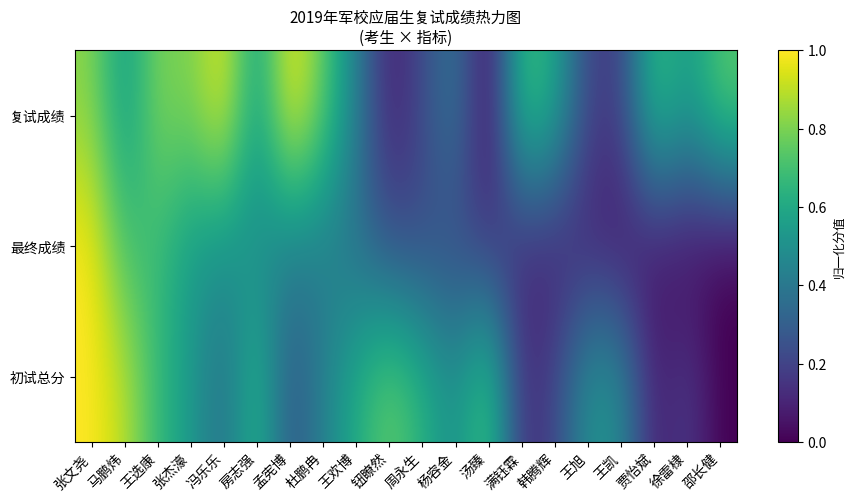

What is the spread (max minus min) of values at 周永生?

0.4